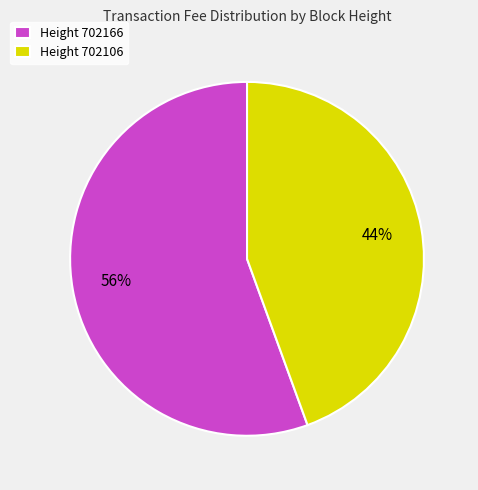

To the nearest percent, what percentage of the pie is Height 702106?

44%